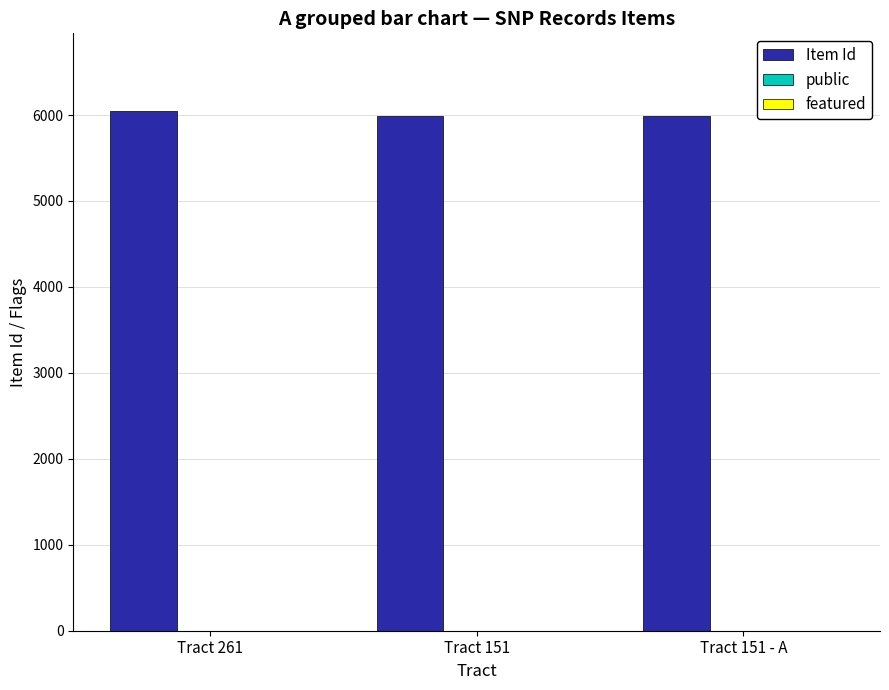

What is the maximum value shown in the chart?

6044